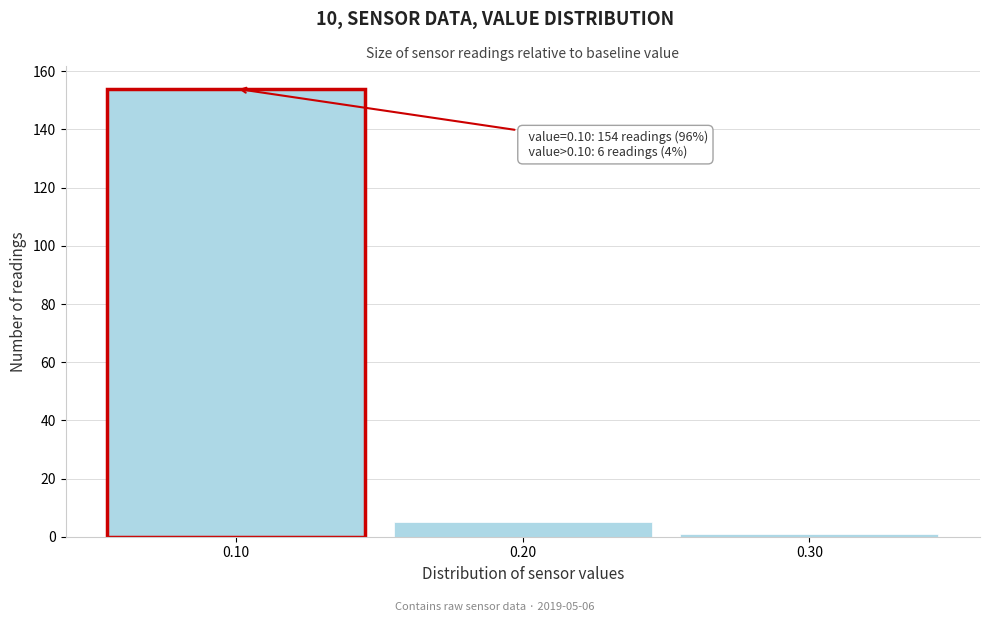

Which range on the x-axis has the tallest bar?

0.05 to 0.15